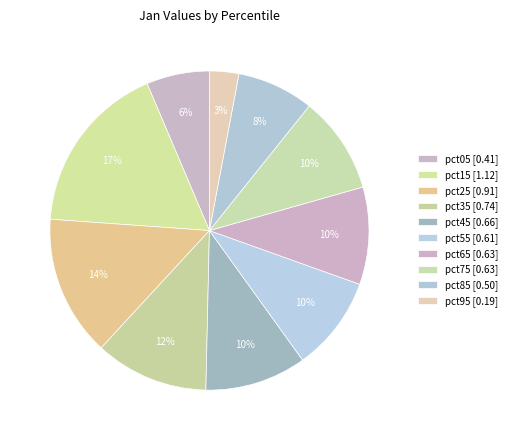

Do pct05 and pct15 together represent more than half of the pie?

No